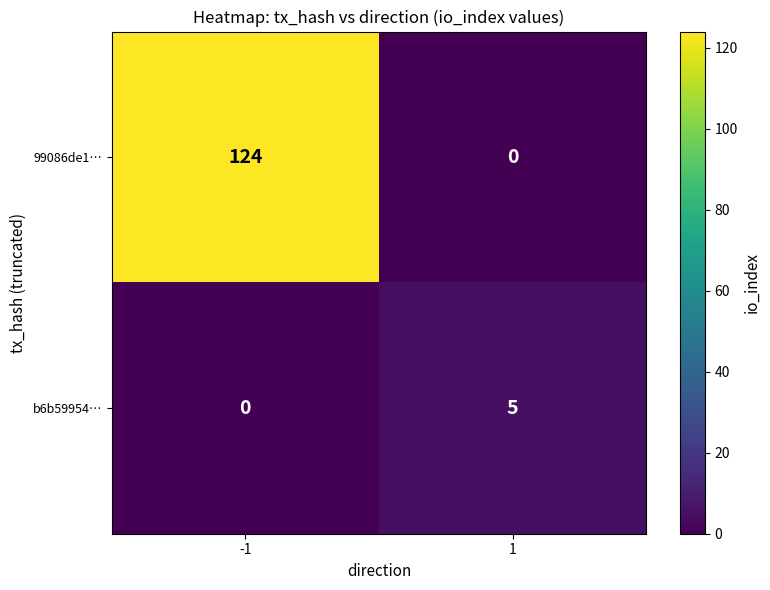

What is the total value across all series at 1?

5